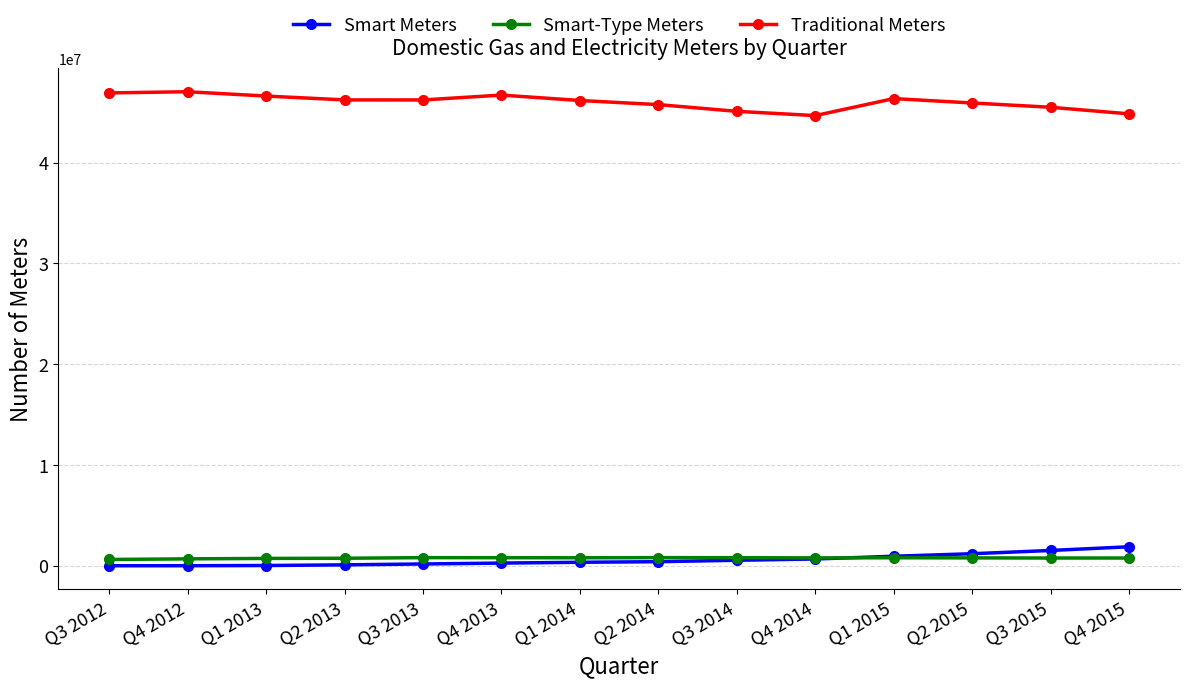

True or false: Traditional Meters and Smart Meters cross at least once.

False